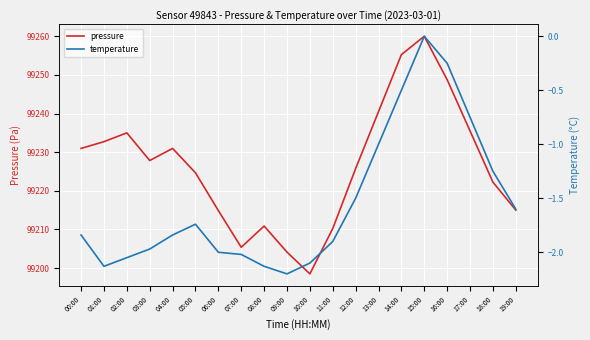

Rank the series at 18:00 from highest to lowest value.

pressure, temperature